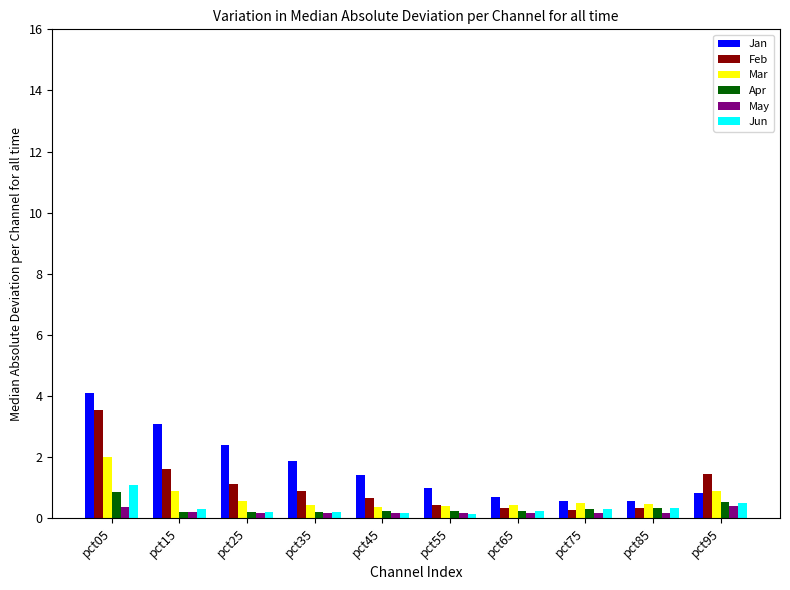

Between pct15 and pct45, which series saw the biggest shift?

Jan